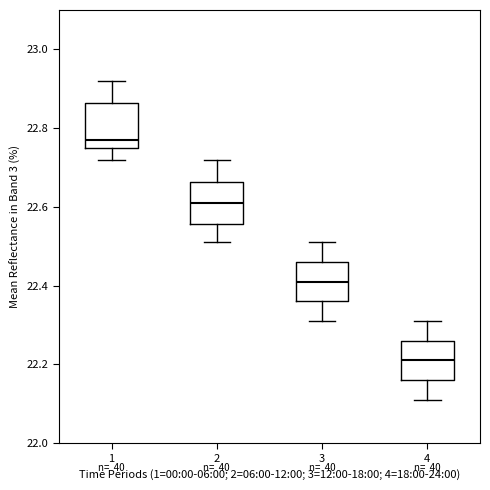

Which box's median line is the highest?

1